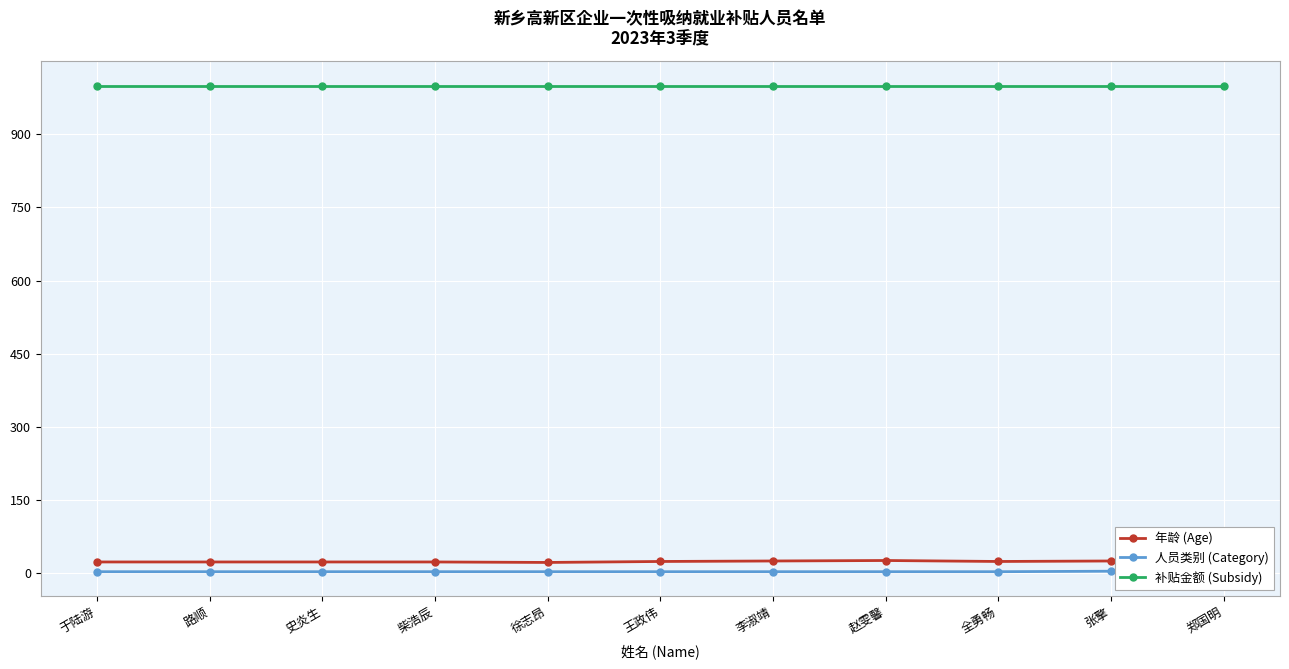

True or false: 人员类别 (Category) has more than 1 points higher than both neighbors.

False